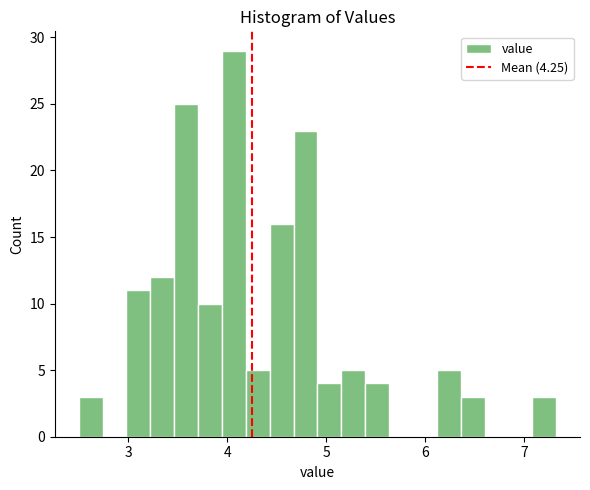

Around what value on the x-axis is the tallest bar? Give the approximate position of its centre, as read against the axis.

4.1